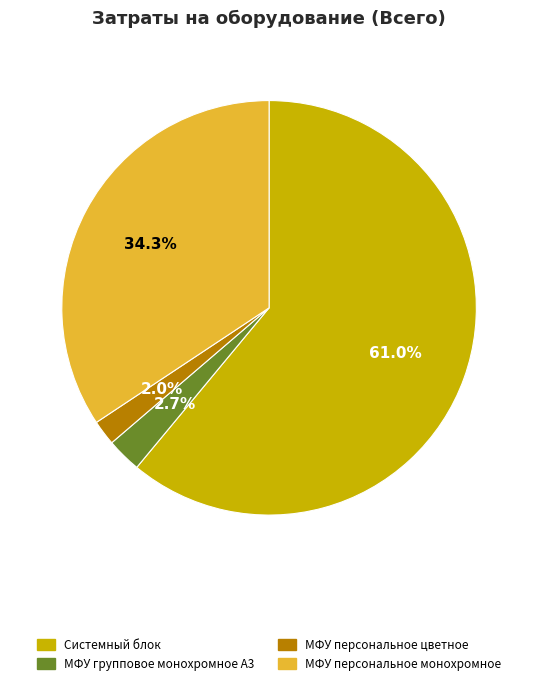

How many segments does this pie chart have?

4